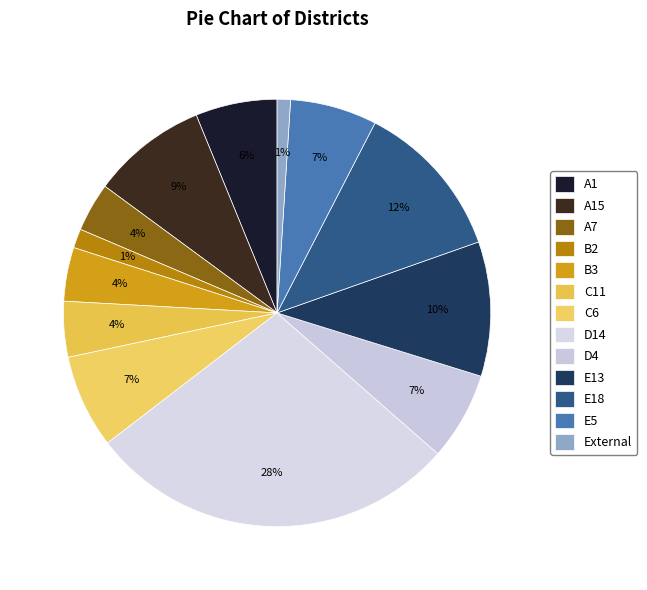

To the nearest percent, what is the average slice percentage?

8%